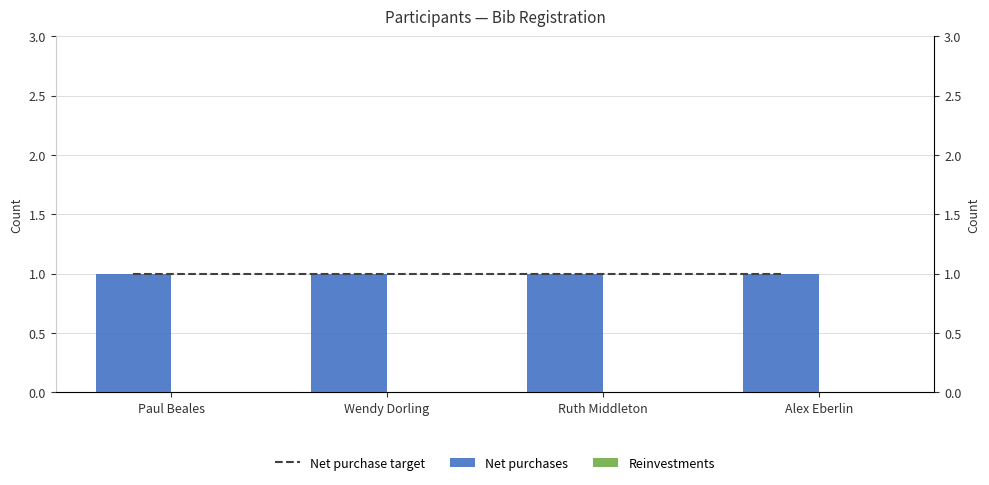

Which has a higher value, Ruth Middleton or Alex Eberlin?

Ruth Middleton